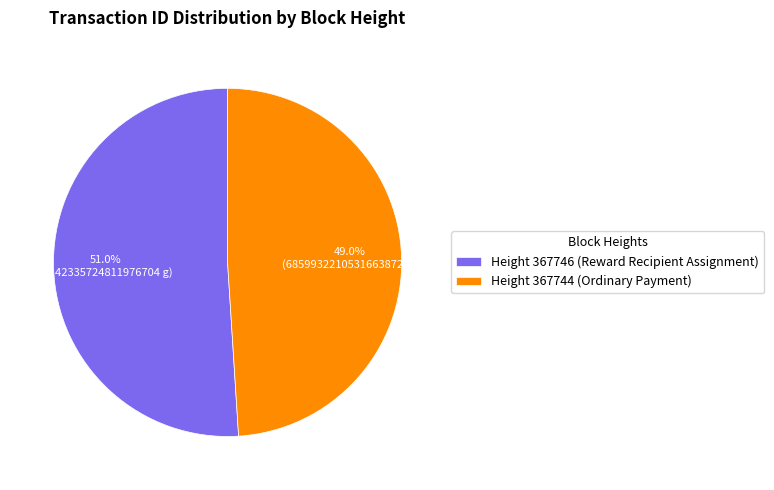

What is the largest slice in the pie chart?

Height 367746 (Reward Recipient Assignment)